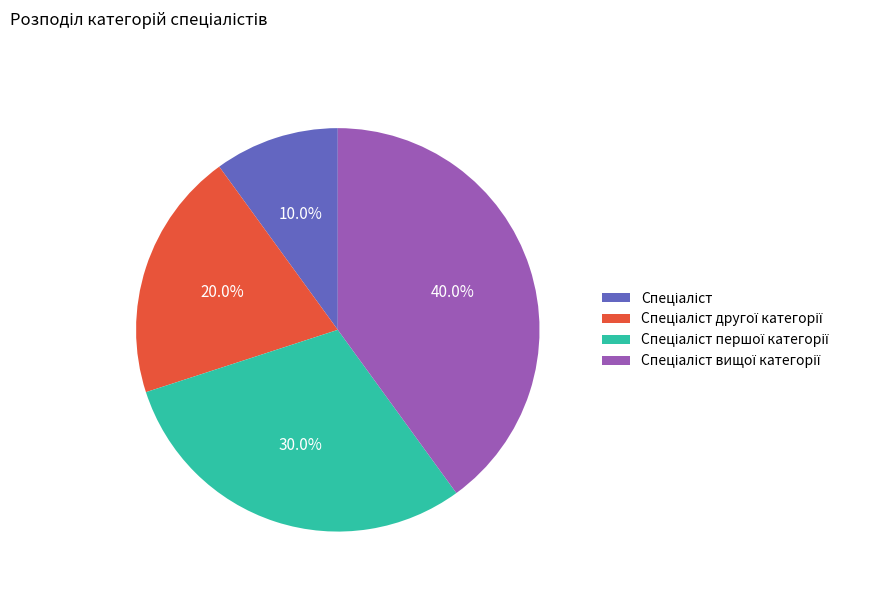

Is there any slice that represents more than half of the pie?

No